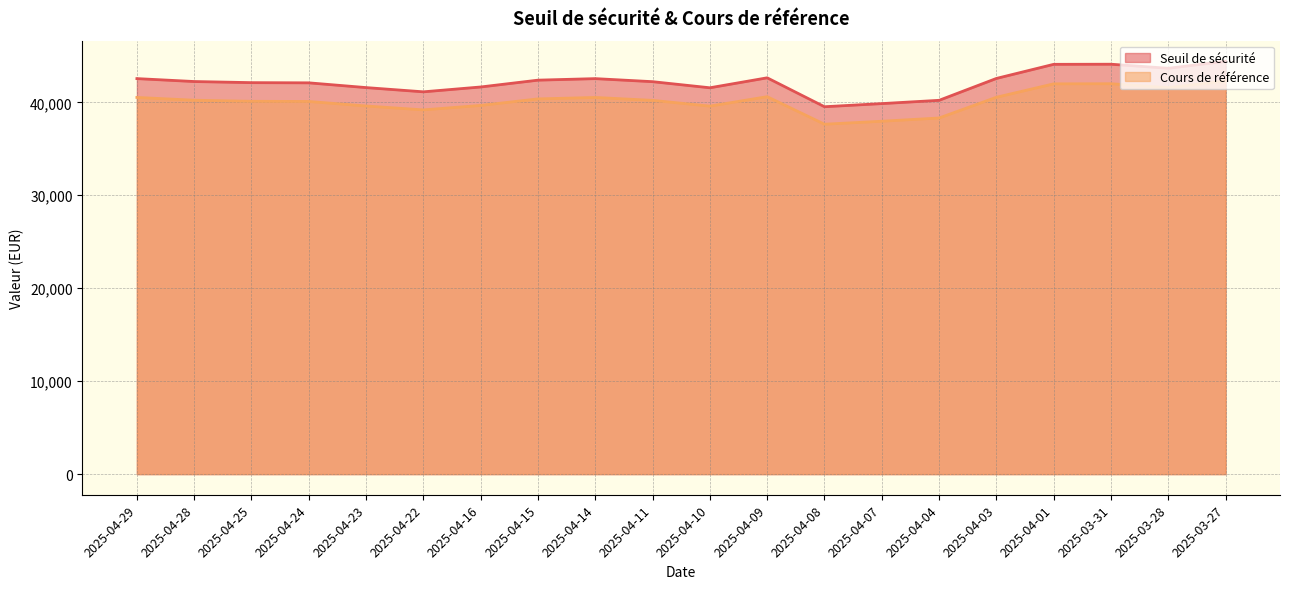

At how many categories does at least one series exceed 40557?

17